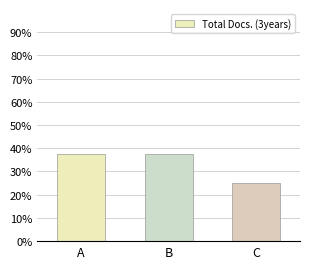

Count the number of categories in the chart.

3